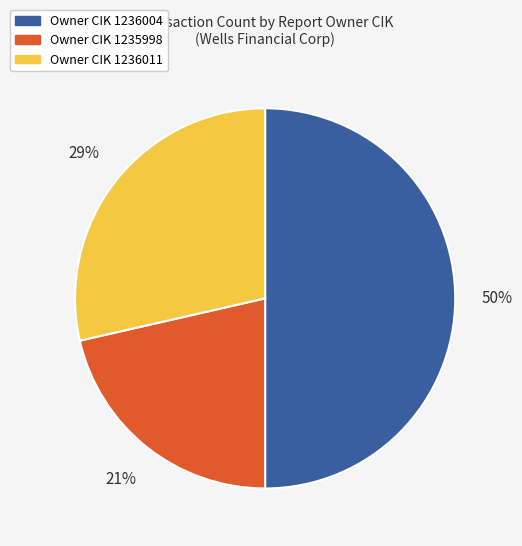

To the nearest percent, what is the difference between the largest and smallest slice percentages?

29%